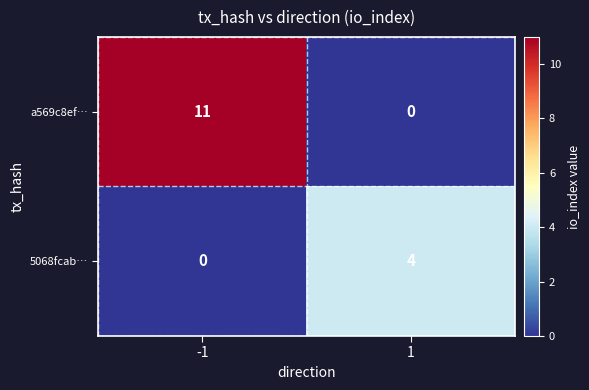

What is the total value across all series at -1?

11